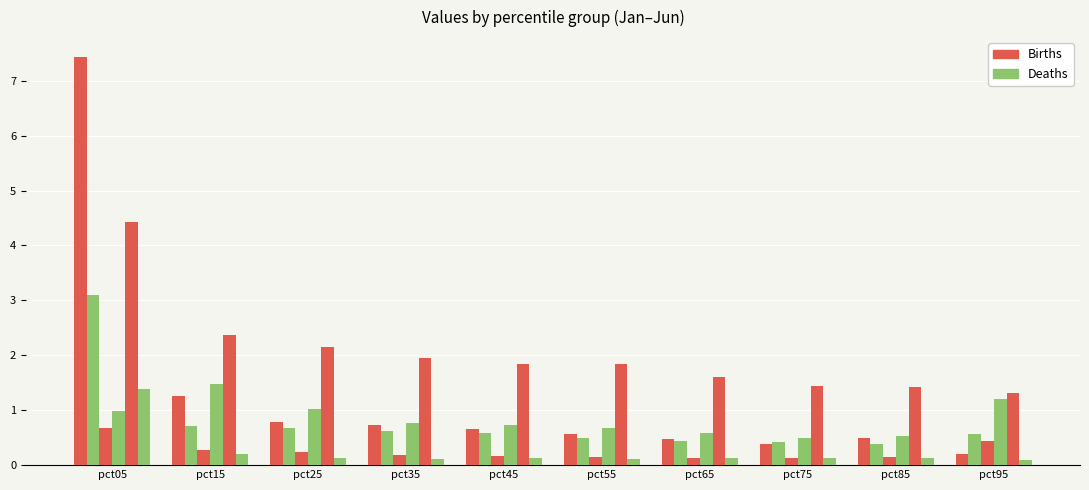

How many bars are there in each group?

6